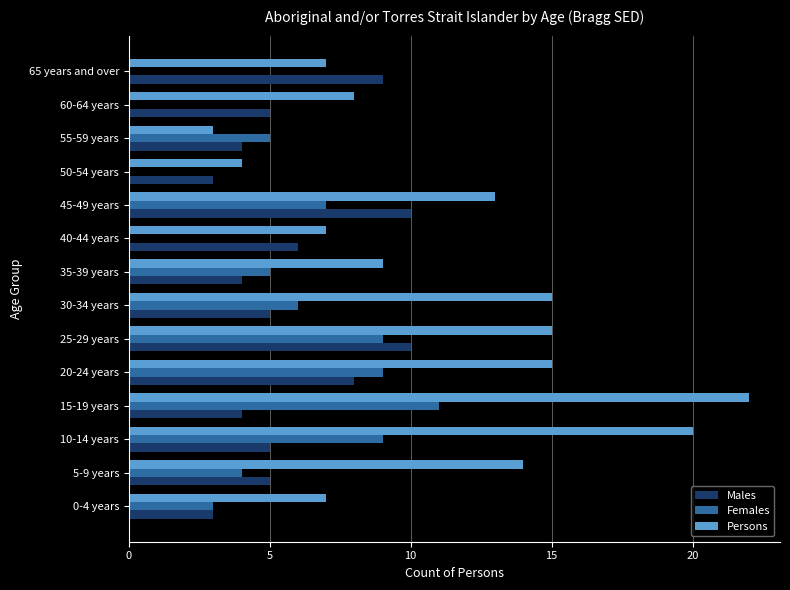

Count the Females values in the range 0 to 9.

13